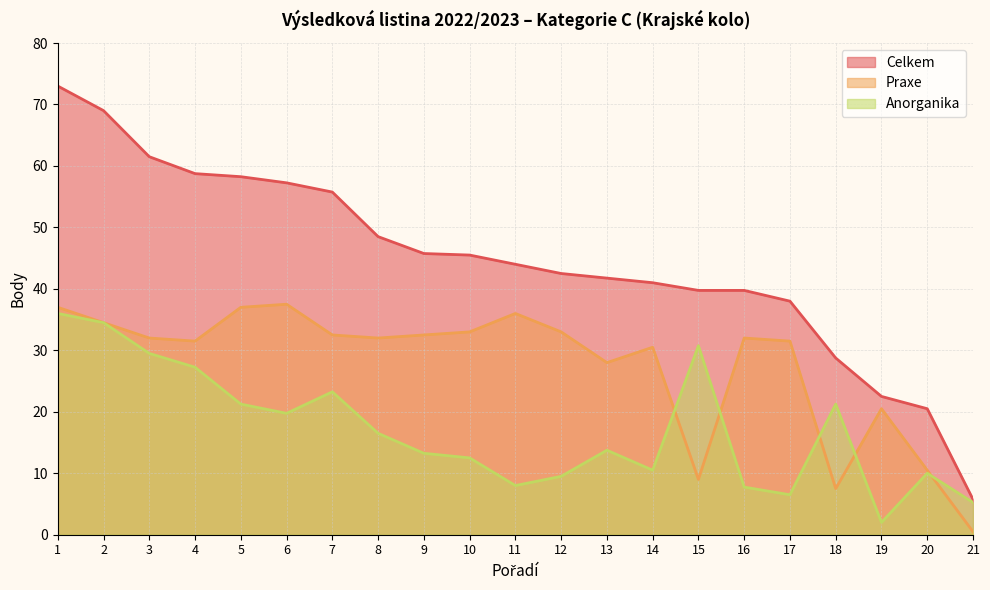

Between 3 and 13, which series saw the biggest shift?

Celkem